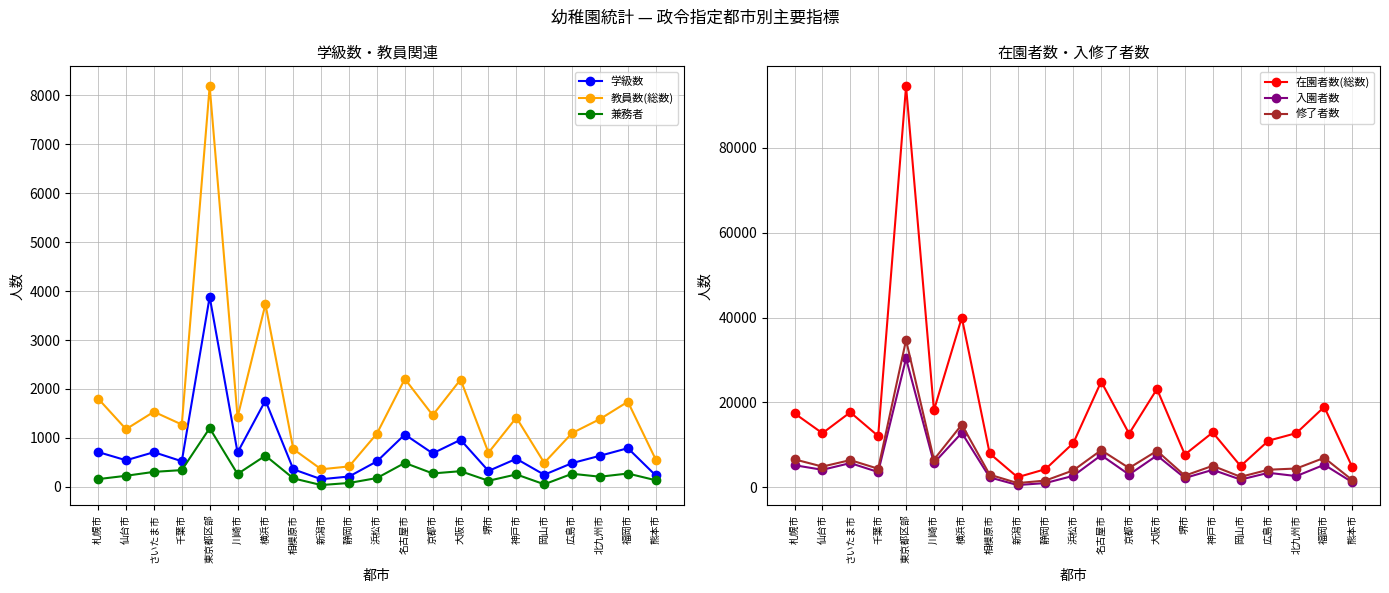

What value does the 修了者数 series have at さいたま市, to the nearest 100?

6400